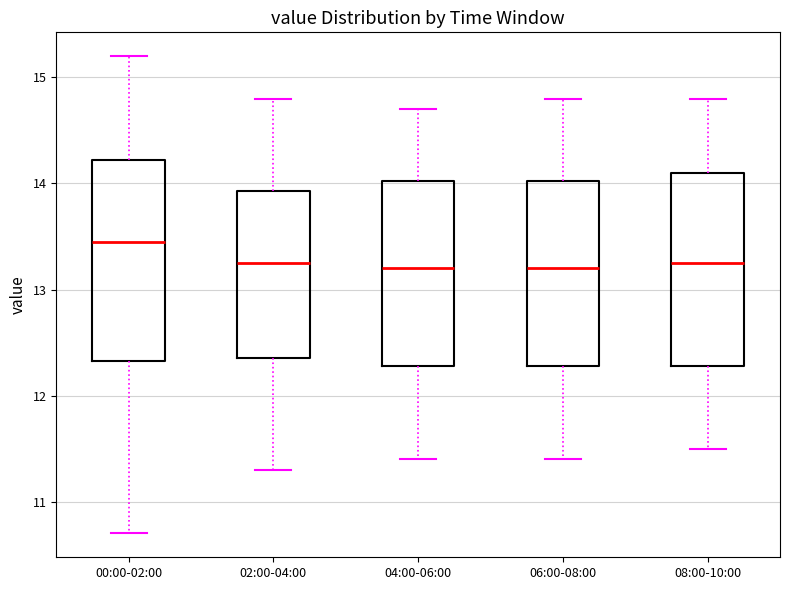

Reading left to right, transcribe this box plot: for each box, give where its median line is, the range the box spans, and where its two whiskers end, as read against the y-axis. The values are not printed on the chart, so give them approximately, as read against the axis.

00:00-02:00: median 13.5, box 12.3 to 14.2, whiskers 10.7 to 15.2
02:00-04:00: median 13.3, box 12.4 to 13.9, whiskers 11.3 to 14.8
04:00-06:00: median 13.2, box 12.3 to 14.0, whiskers 11.4 to 14.7
06:00-08:00: median 13.2, box 12.3 to 14.0, whiskers 11.4 to 14.8
08:00-10:00: median 13.3, box 12.3 to 14.1, whiskers 11.5 to 14.8